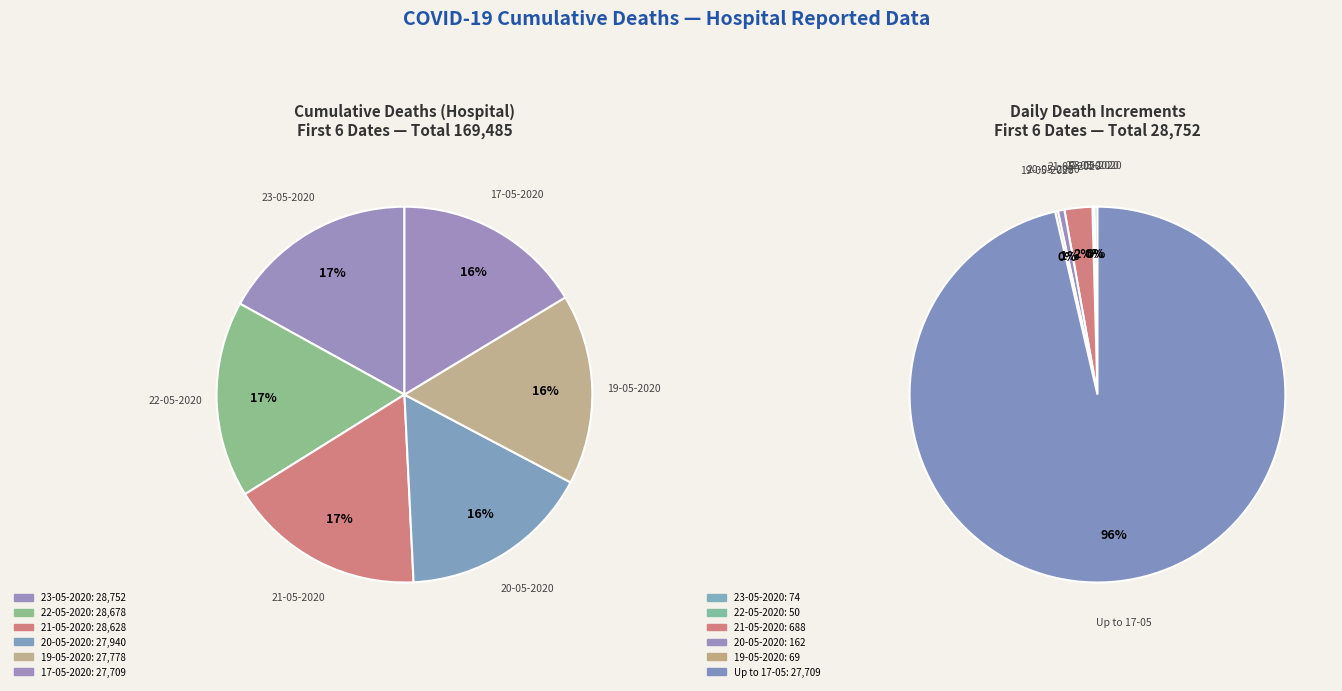

Count the number of slices in the pie.

12